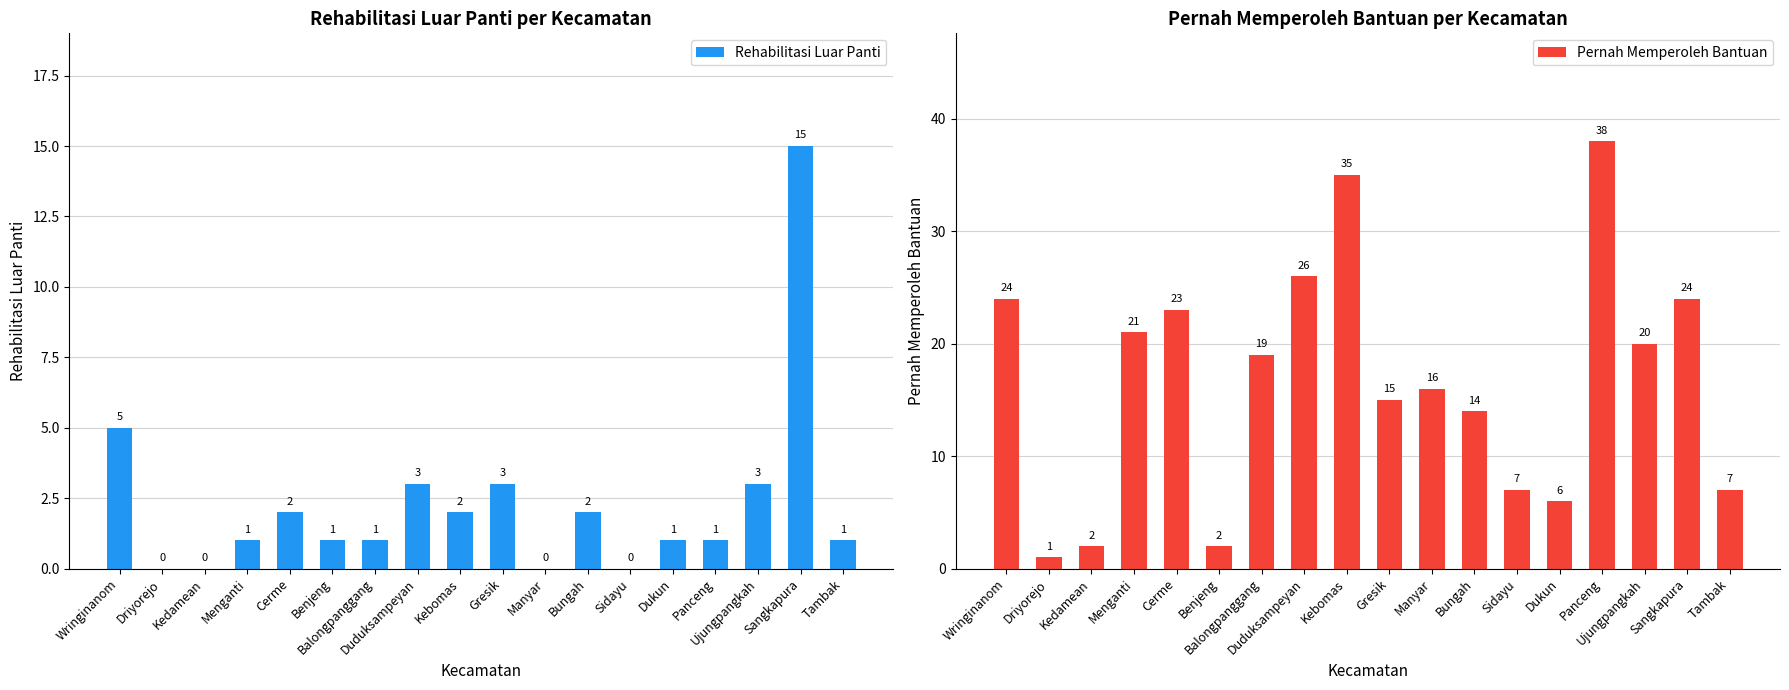

What is the label of the 14th bar from the left?

Dukun